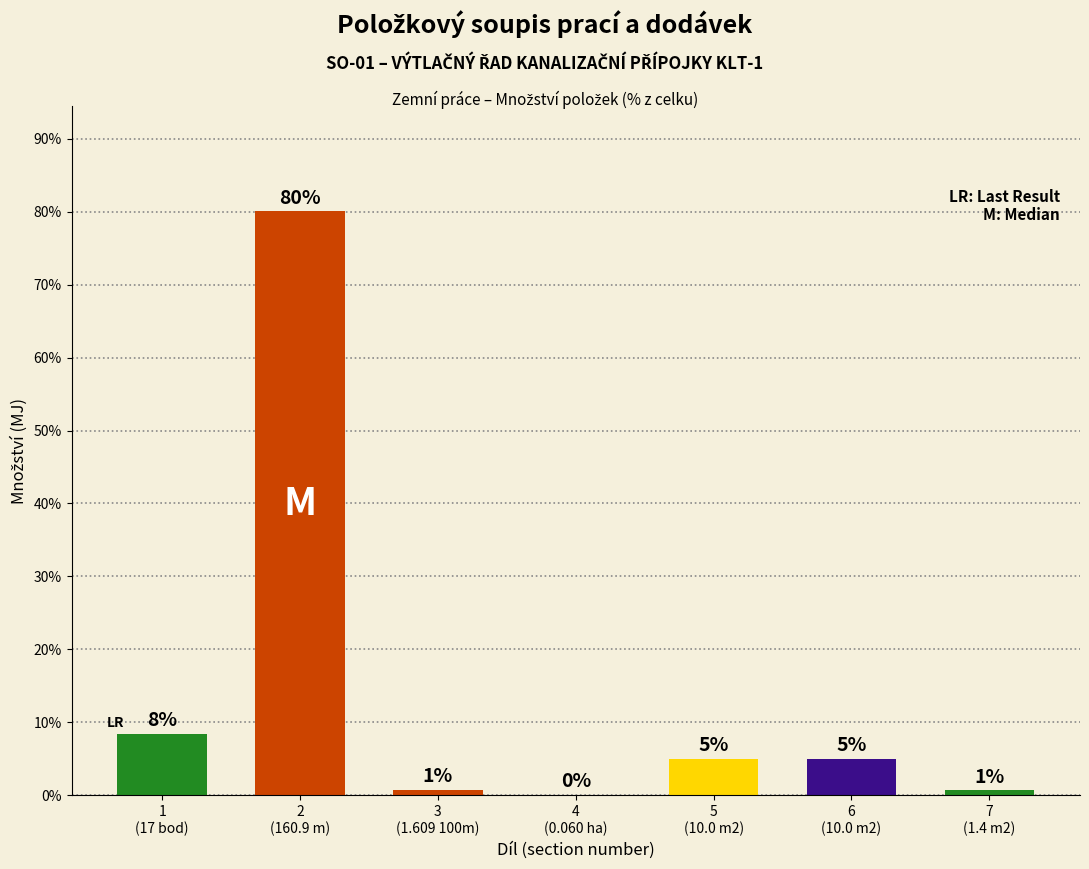

What is the sum of all values?

100.0